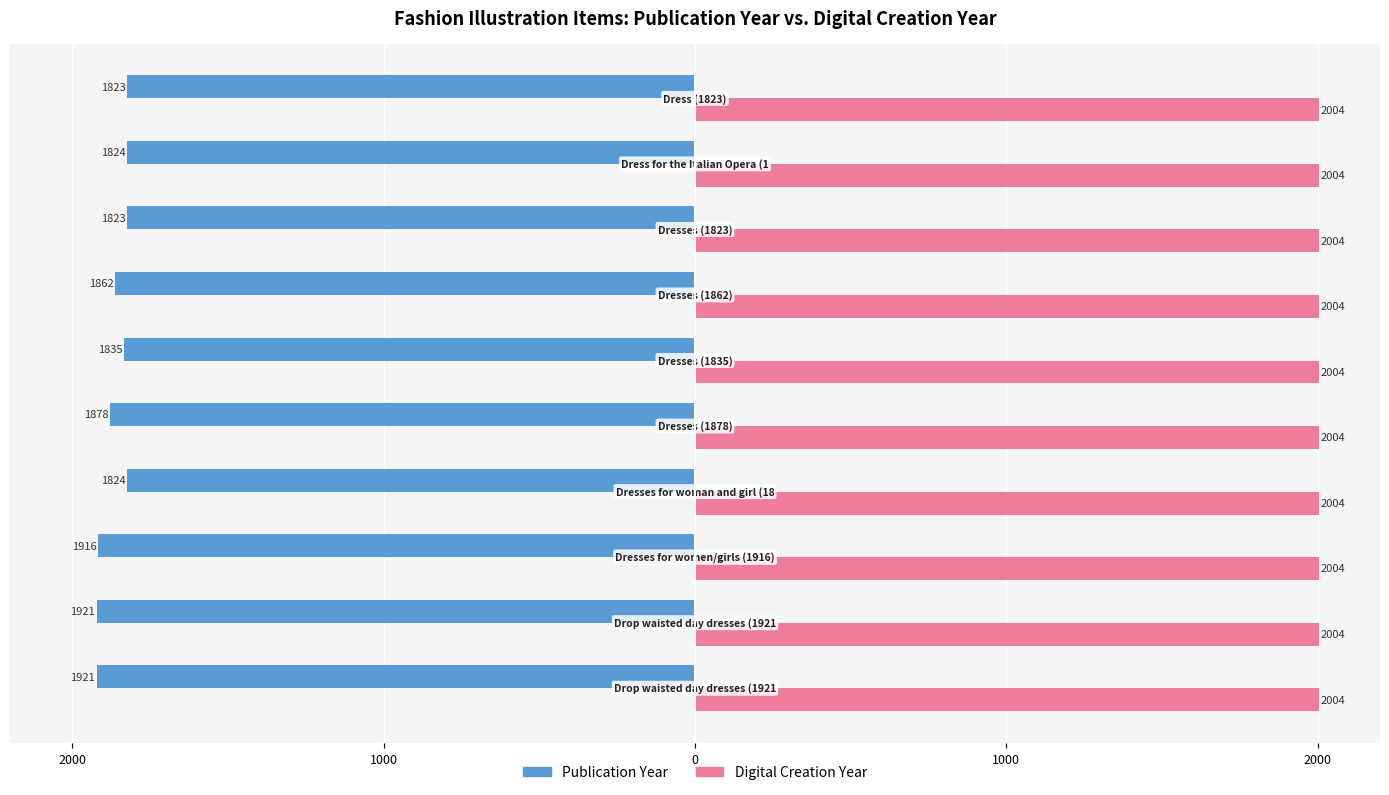

What is the smallest value displayed?

-1921.0